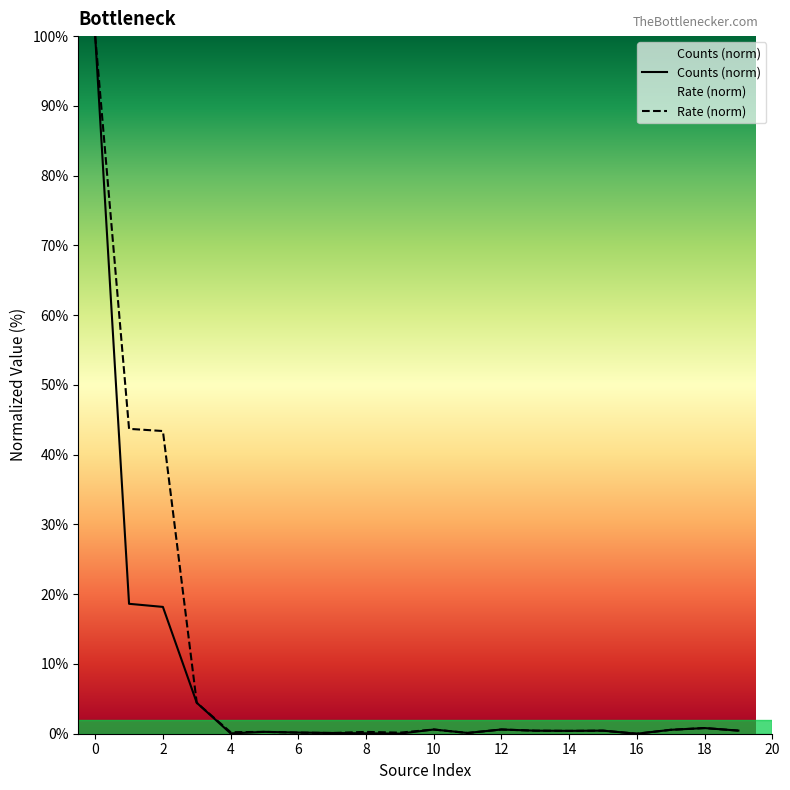

What are all the series names shown in the legend?

Counts (norm), Rate (norm)